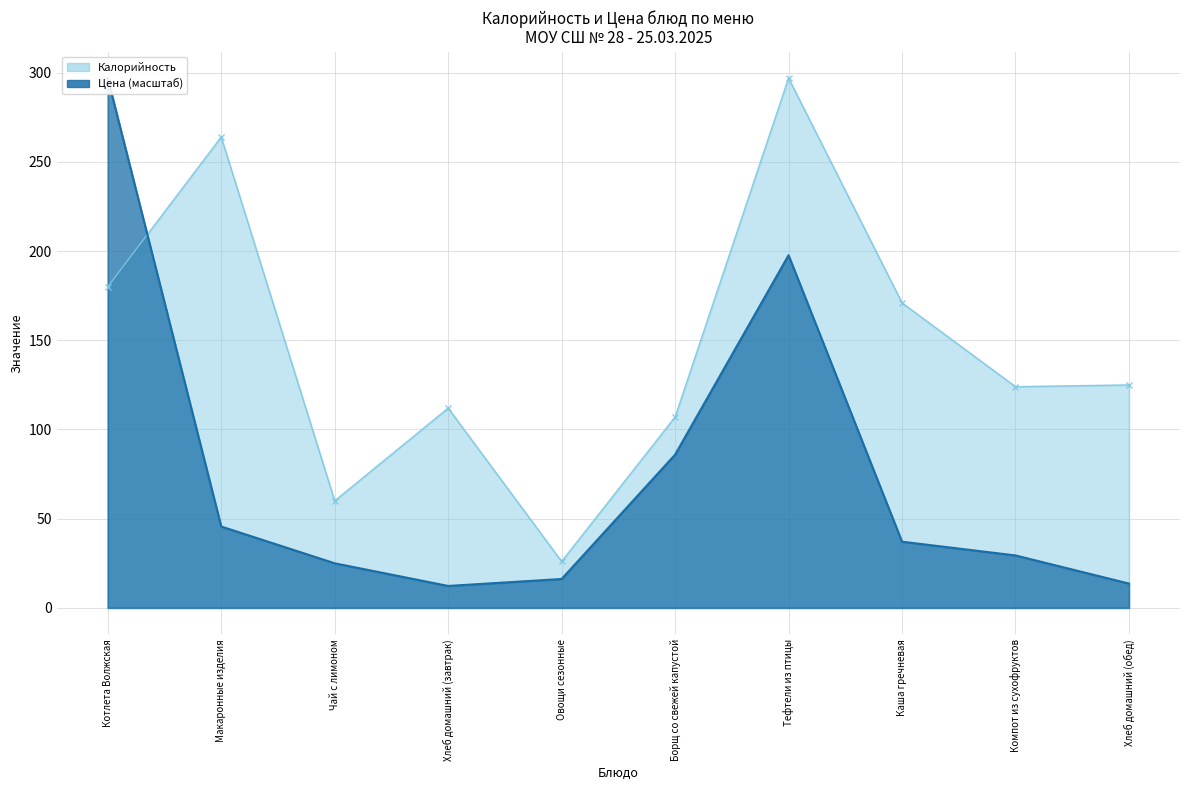

Which has a higher value, Овощи сезонные or Тефтели из птицы?

Тефтели из птицы